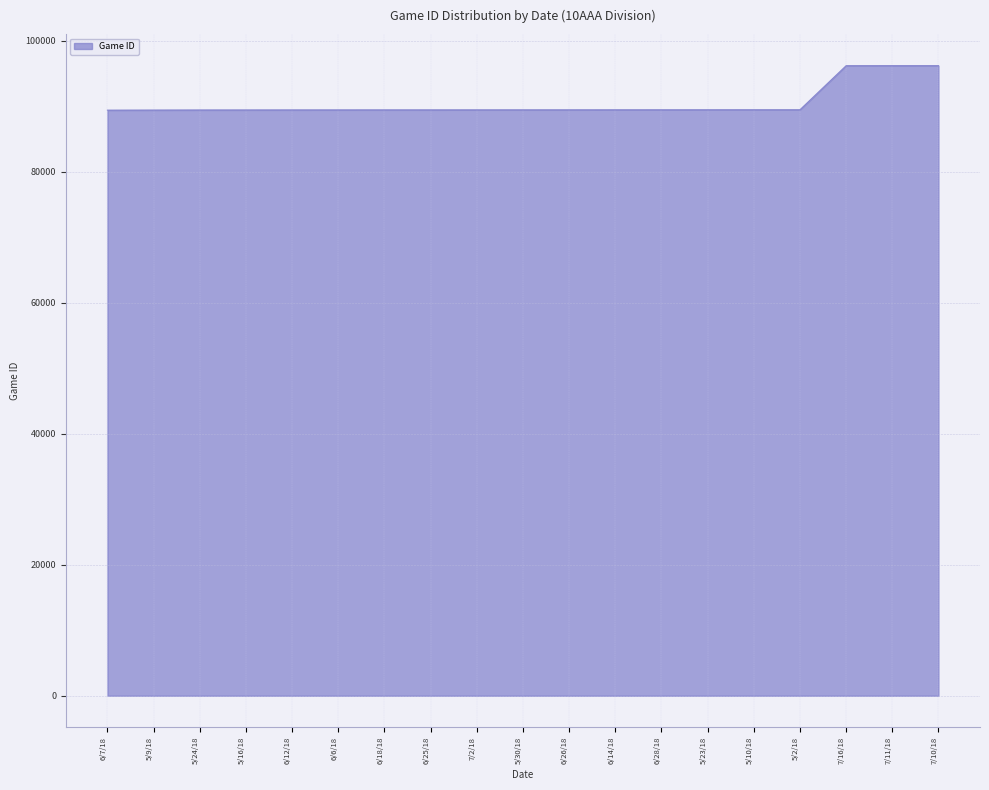

What is the sum of all values?

1719569